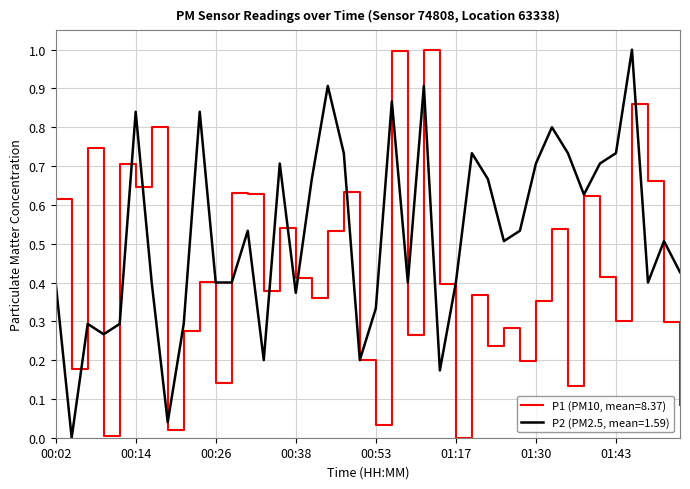

List the series in order of their overall mean, lowest first.

P1 (PM10, mean=8.37), P2 (PM2.5, mean=1.59)